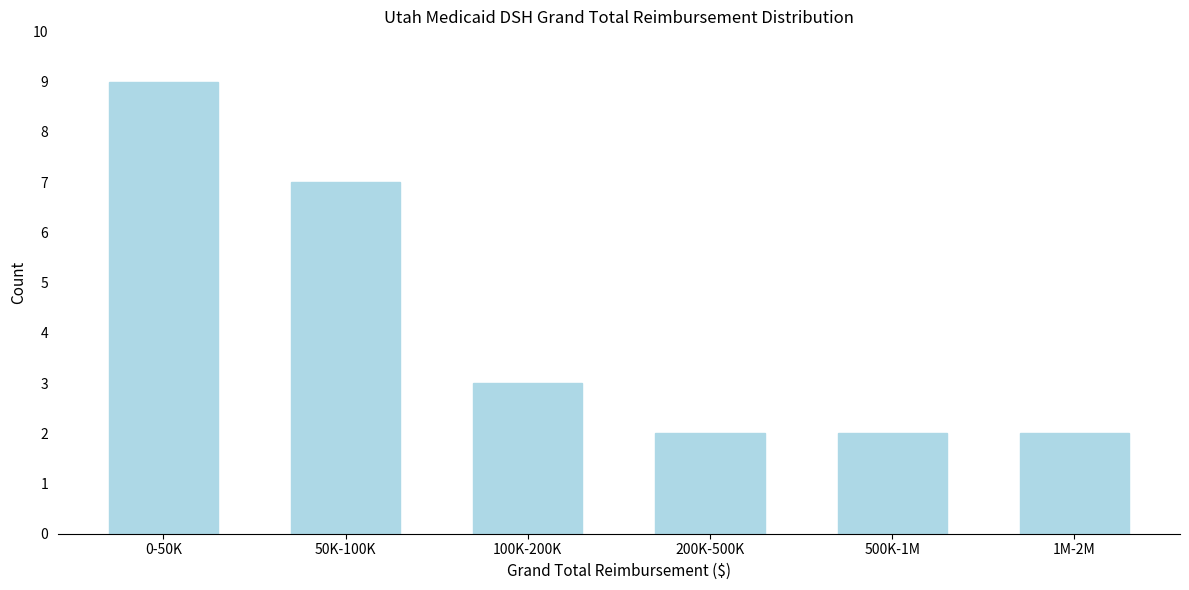

Reading left to right, what are all the values shown in this chart?

0-50K=9	50K-100K=7	100K-200K=3	200K-500K=2	500K-1M=2	1M-2M=2